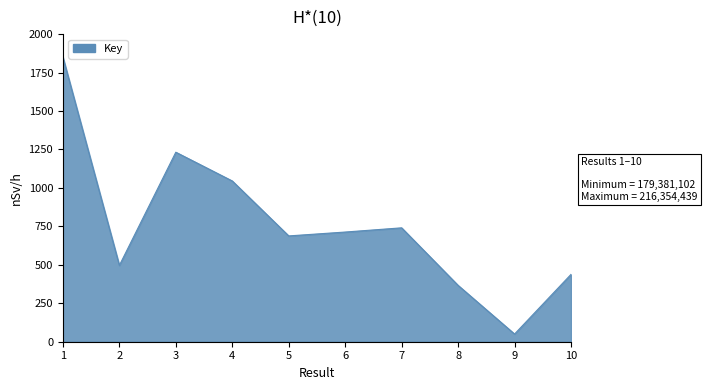

How many lines are shown in the chart?

1